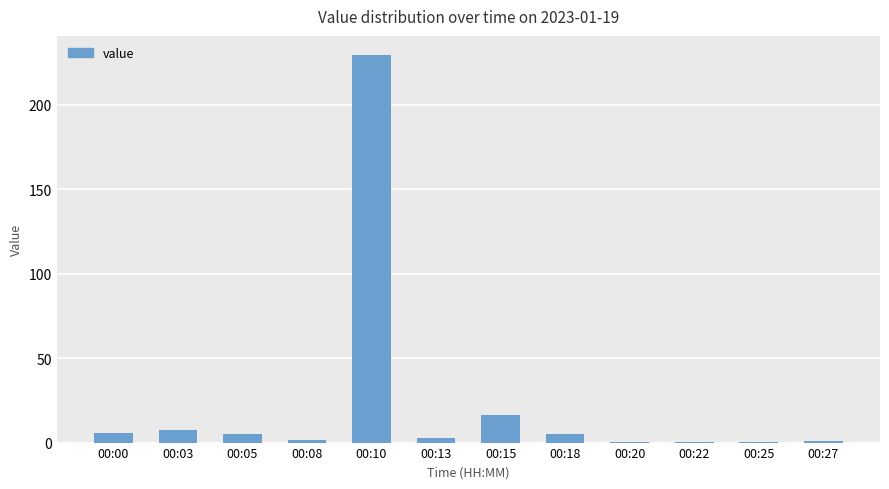

What is the change in value from 00:05 to 00:20?

-4.9